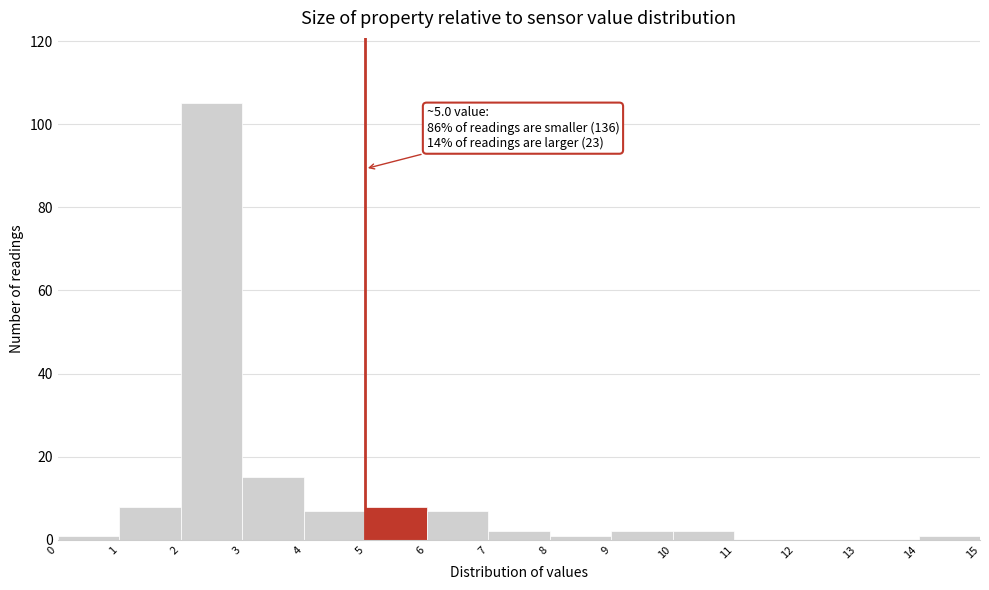

Which range on the x-axis has the tallest bar?

2 to 3